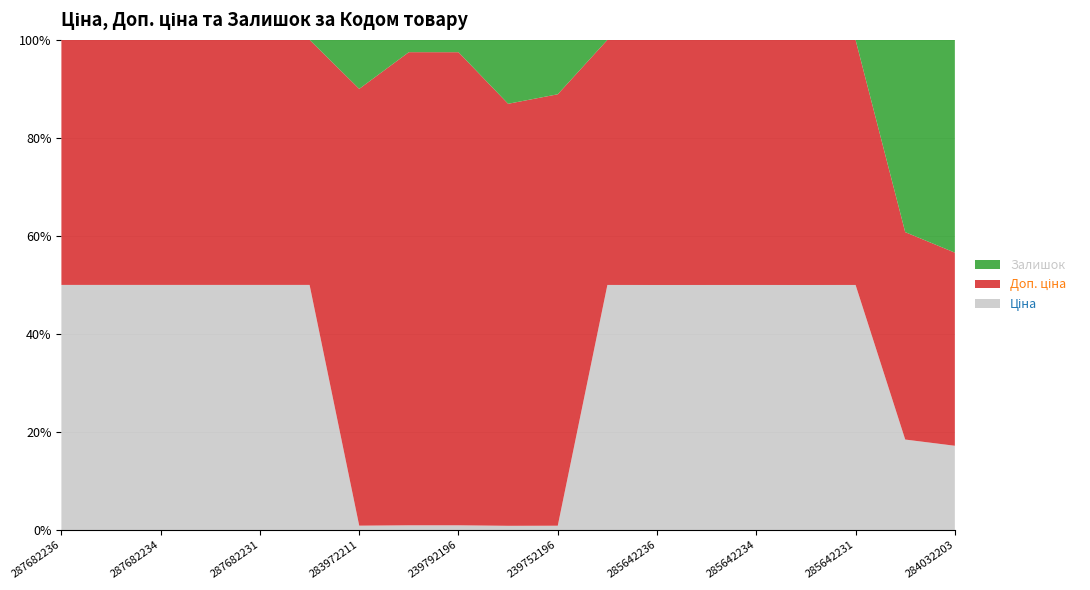

Reading right to left, what are all the values shown in this chart?

Ціна: 284032203=522.2	284032204=522.2	285642231=28890.3	285642233=28890.3	285642234=28890.3	285642235=28890.3	285642236=28890.3	285662232=57235.5	239752196=55.3	239752197=55.3	239792196=110.5	239792197=110.5	283972211=32.0	287702232=28821.8	287682231=14649.6	287682233=14649.6	287682234=14649.6	287682235=14649.6	287682236=14649.6
Доп. ціна: 284032203=1197.0	284032204=1197.0	285642231=28890.3	285642233=28890.3	285642234=28890.3	285642235=28890.3	285642236=28890.3	285662232=57235.5	239752196=5528.0	239752197=5528.0	239792196=11055.0	239792197=11055.0	283972211=3205.0	287702232=28821.8	287682231=14649.6	287682233=14649.6	287682234=14649.6	287682235=14649.6	287682236=14649.6
Залишок: 284032203=1319.0	284032204=1110.0	285642231=9.0	285642233=16.0	285642234=11.0	285642235=13.0	285642236=16.0	285662232=13.0	239752196=698.0	239752197=838.0	239792196=290.0	239792197=289.0	283972211=360.0	287702232=0.0	287682231=0.0	287682233=0.0	287682234=0.0	287682235=0.0	287682236=0.0